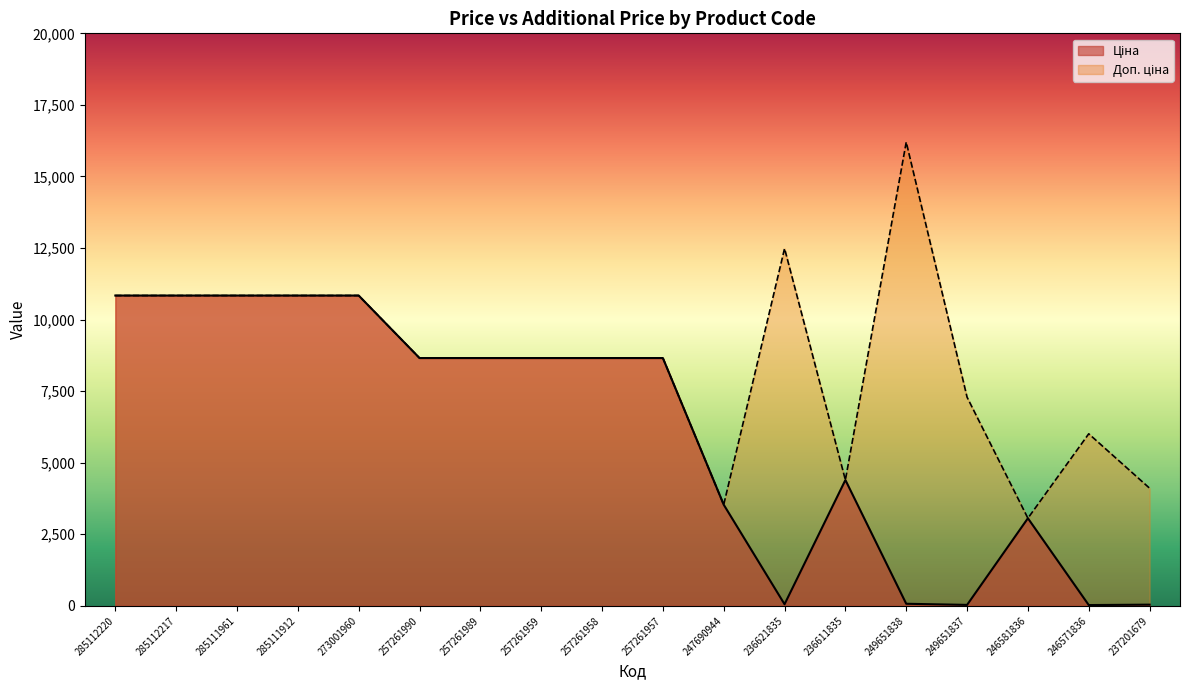

Reading left to right, transcribe all the data shown in this chart.

Ціна: 285112220=10840.1	285112217=10840.1	285111961=10840.1	285111912=10840.1	273001960=10840.1	257261990=8656.2	257261989=8656.2	257261959=8656.2	257261958=8656.2	257261957=8656.2	247690944=3533.1	236621835=55.5	236611835=4396.0	249651838=72.0	249651837=32.4	246581836=3059.7	246571836=26.7	237201679=41.1
Доп. ціна: 285112220=10840.1	285112217=10840.1	285111961=10840.1	285111912=10840.1	273001960=10840.1	257261990=8656.2	257261989=8656.2	257261959=8656.2	257261958=8656.2	257261957=8656.2	247690944=3533.1	236621835=12483.0	236611835=4396.0	249651838=16200.0	249651837=7290.0	246581836=3060.0	246571836=6010.0	237201679=4109.0